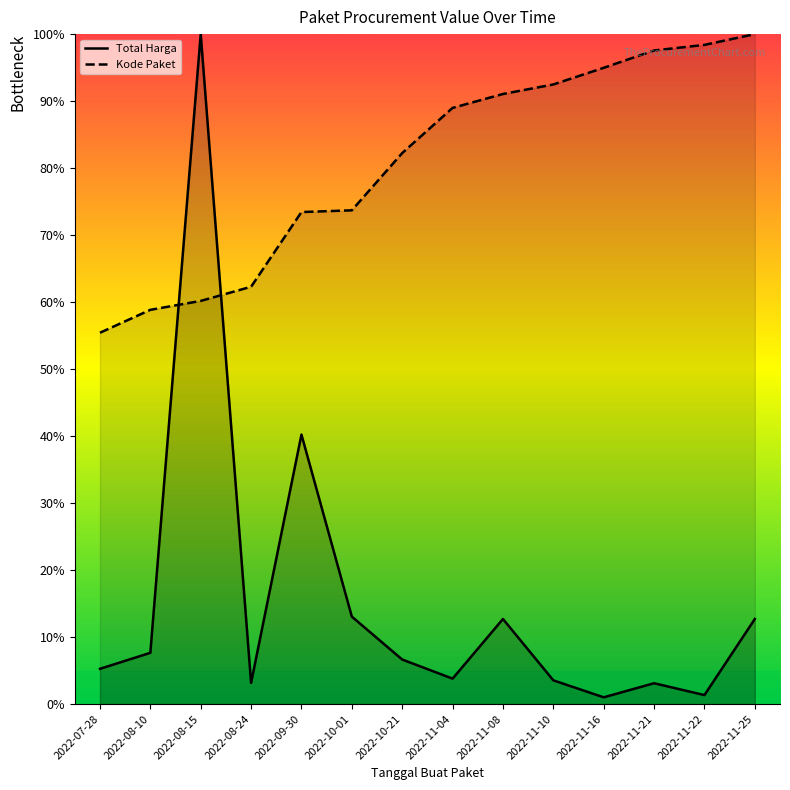

Where is the first local maximum for Total Harga?

2022-08-15